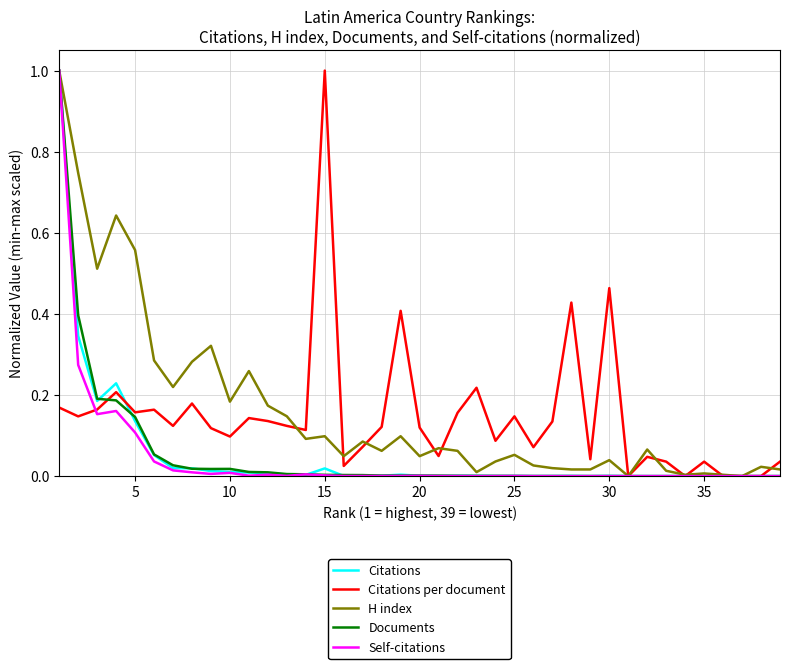

What is the maximum value shown in the chart?

1.0